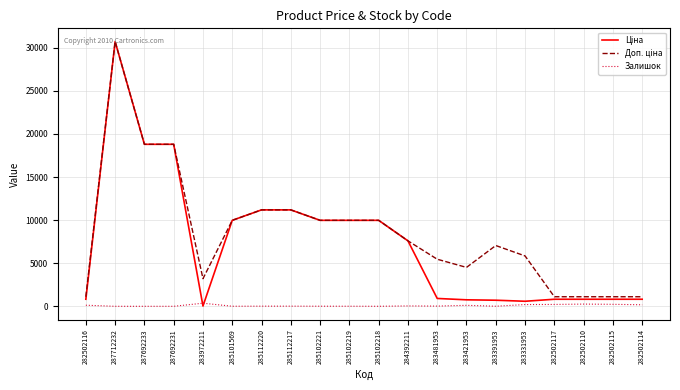

What is the total value across all series at 287712232?

61434.3